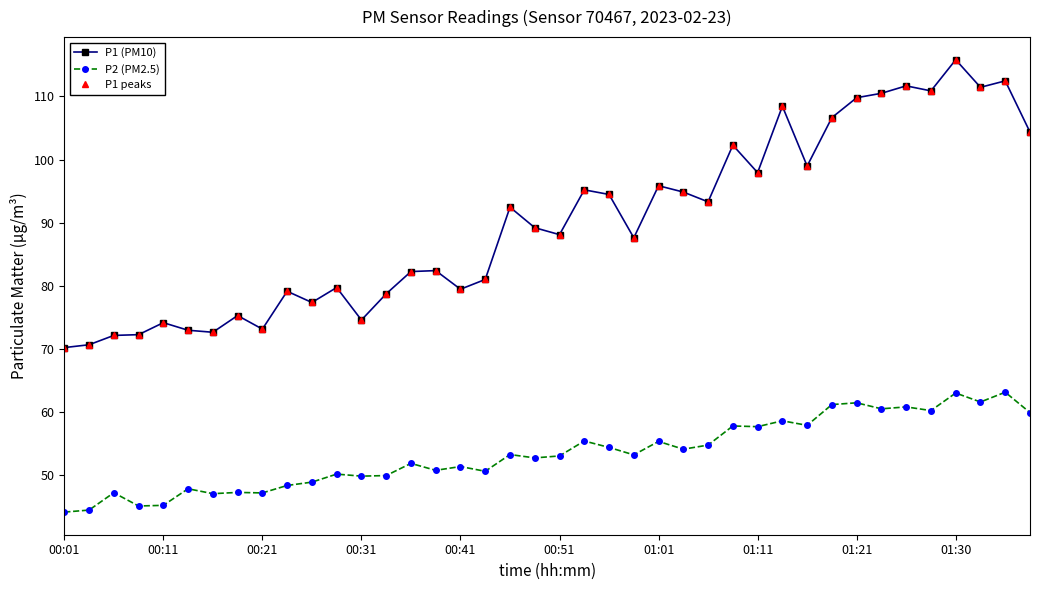

True or false: P1 peaks and P1 (PM10) cross at least once.

False